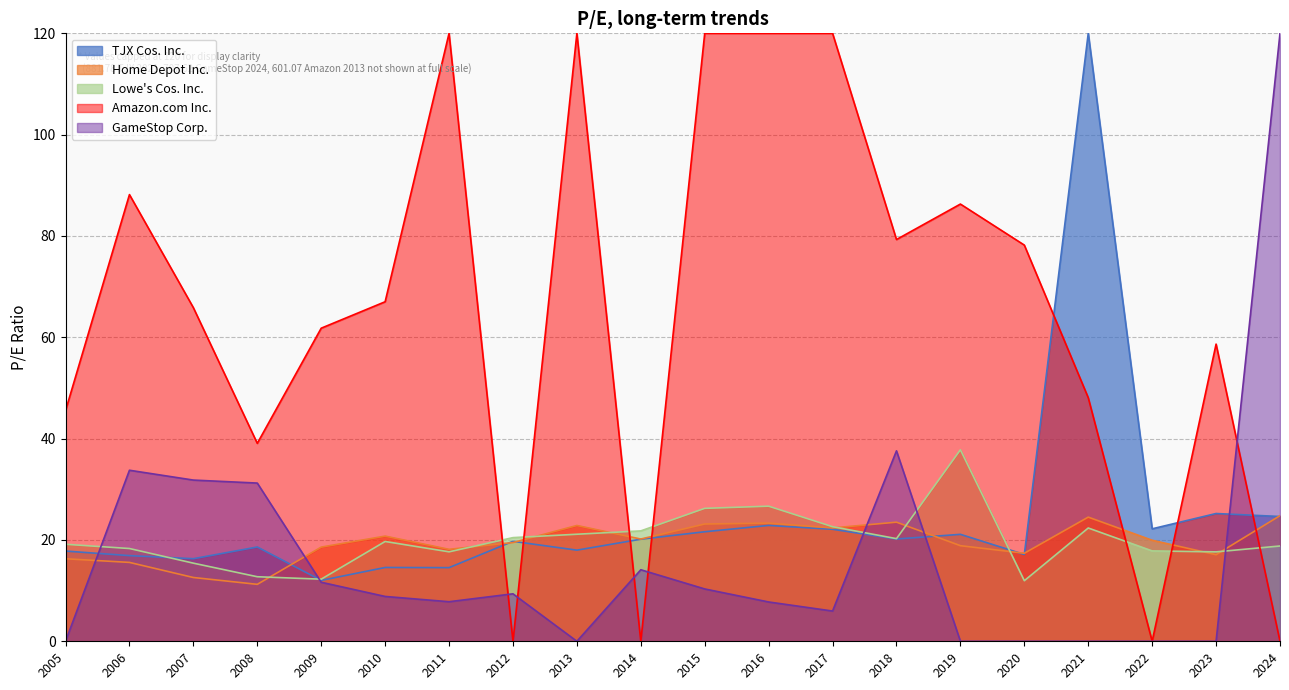

What are all the series names shown in the legend?

TJX Cos. Inc., Home Depot Inc., Lowe's Cos. Inc., Amazon.com Inc., GameStop Corp.